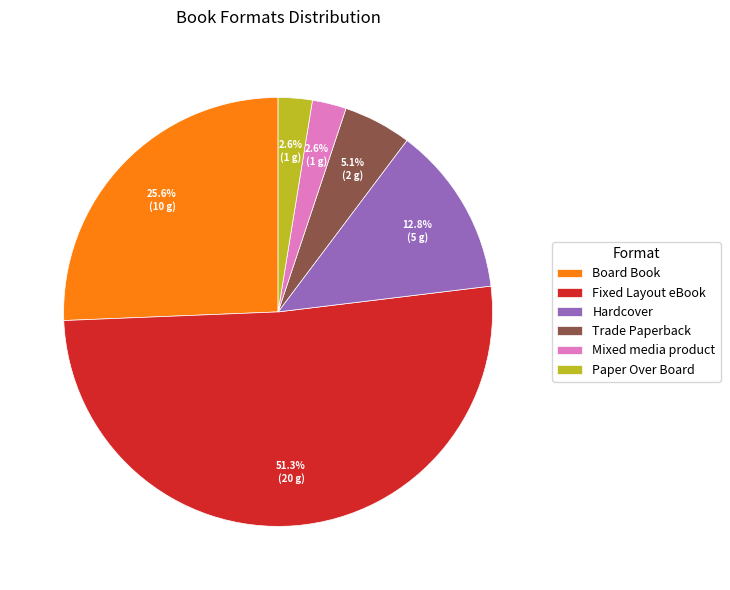

Combined, what portion of the pie is Fixed Layout eBook and Trade Paperback?

56.4%